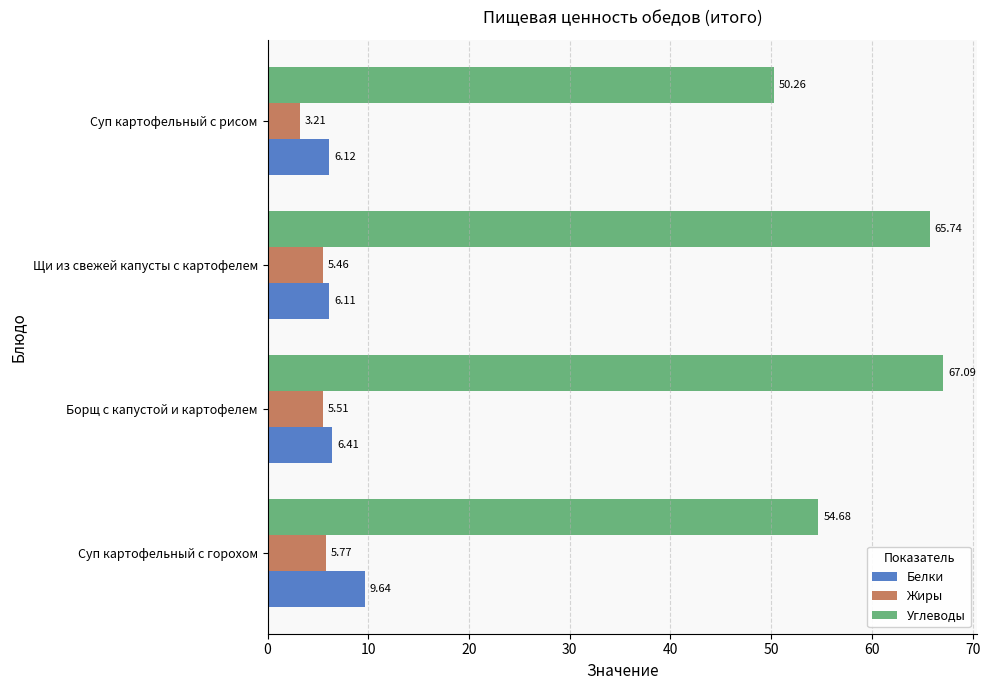

At which label is Жиры closest to 4?

Суп картофельный с рисом